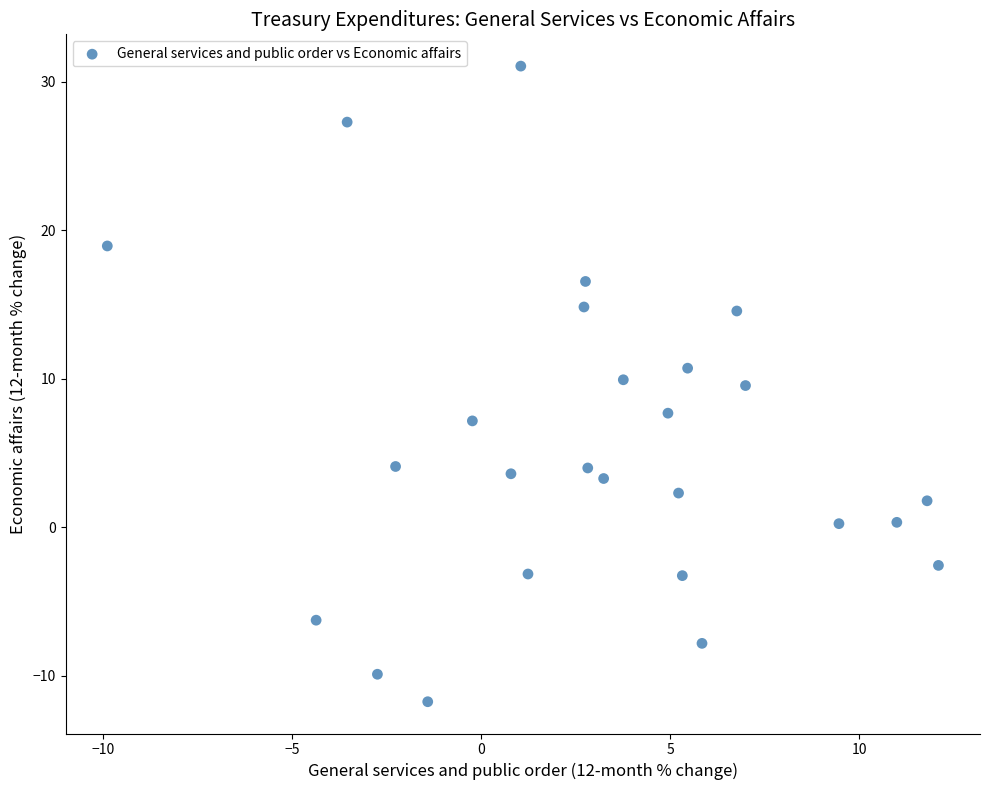

What is the range of X values (max minus min)?

22.0